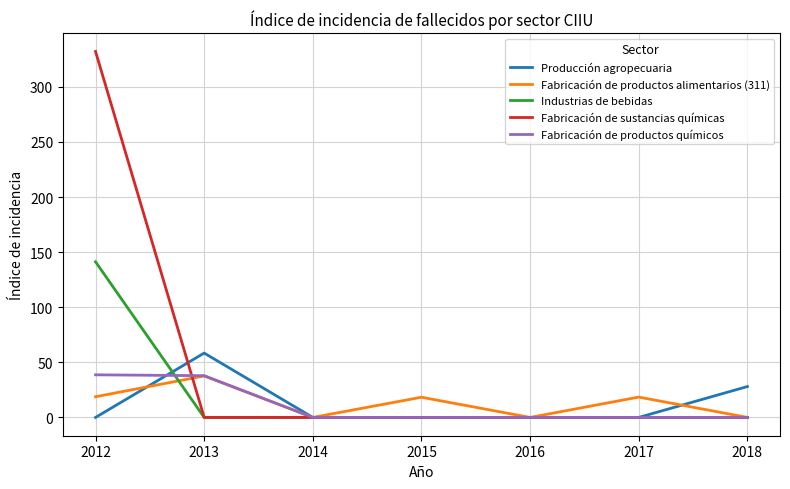

At which label does Fabricación de productos alimentarios (311) first exceed 18?

2012